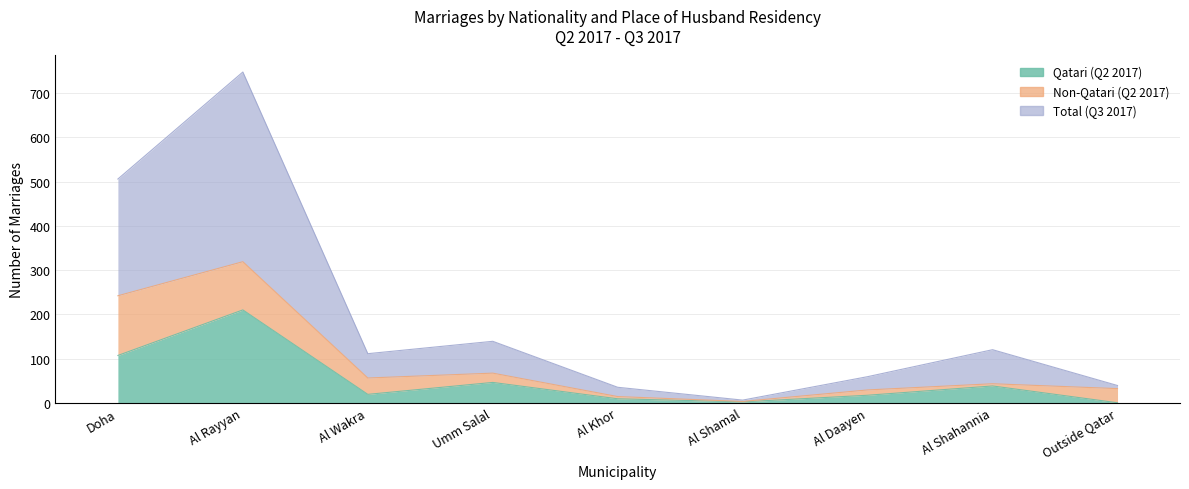

Does the chart have visible grid lines?

Yes